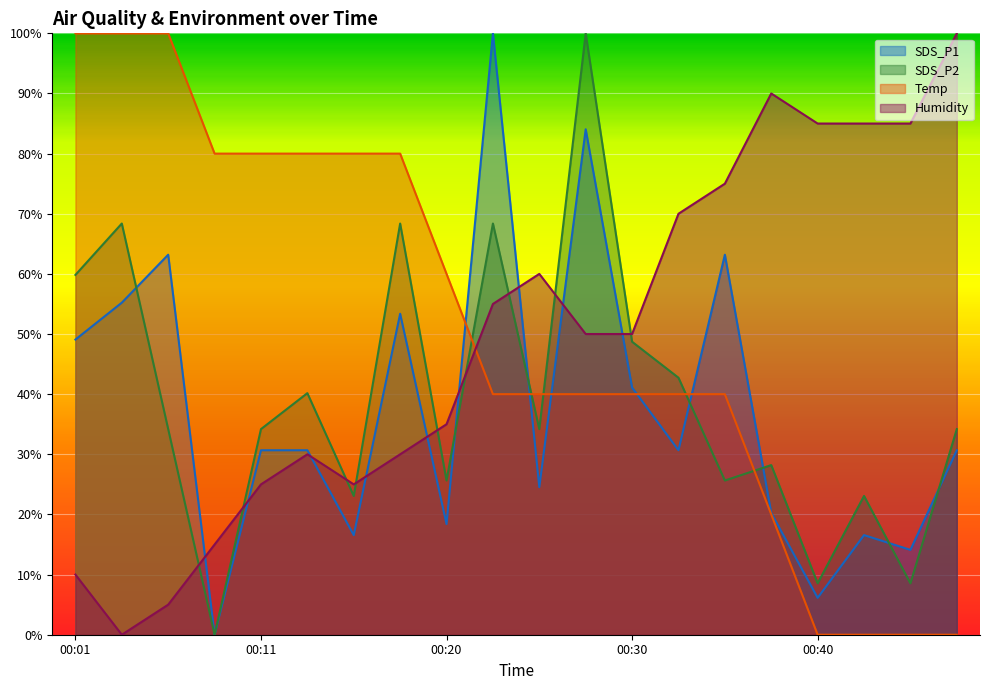

How many interior local valleys does the SDS_P1 series have?

7